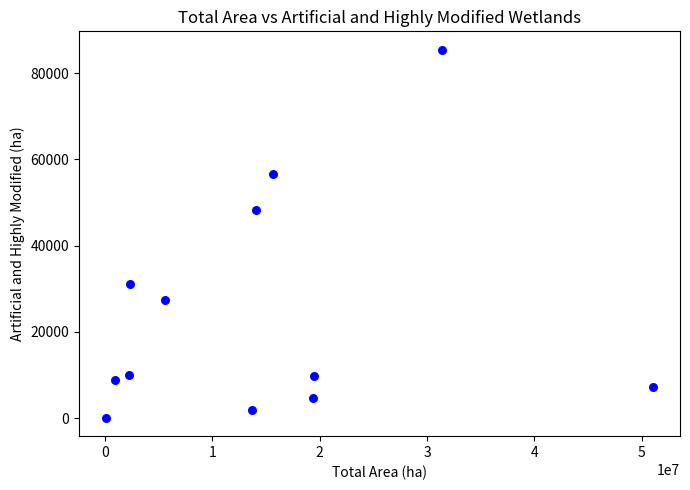

What is the range of X values (max minus min)?

50940149